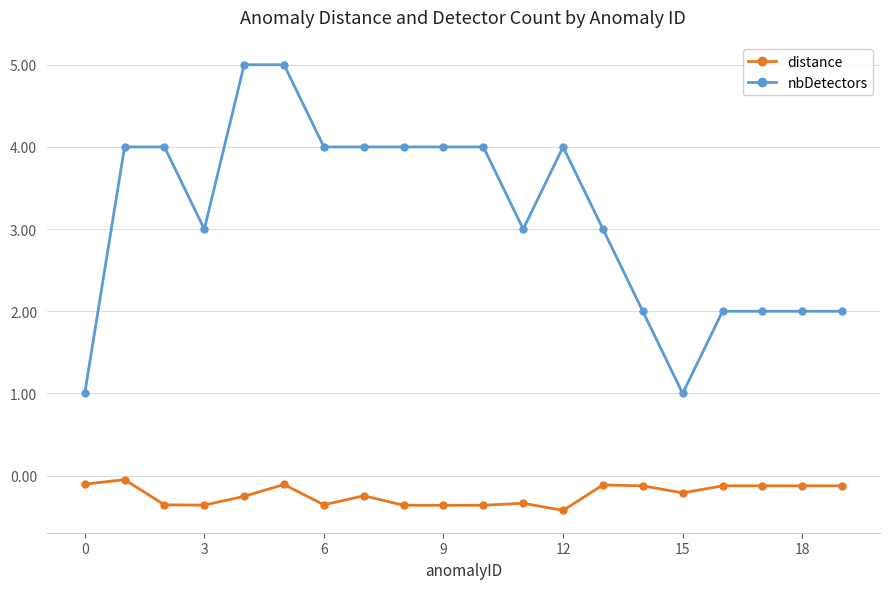

What is the difference between the maximum and minimum values in the distance series?

0.4